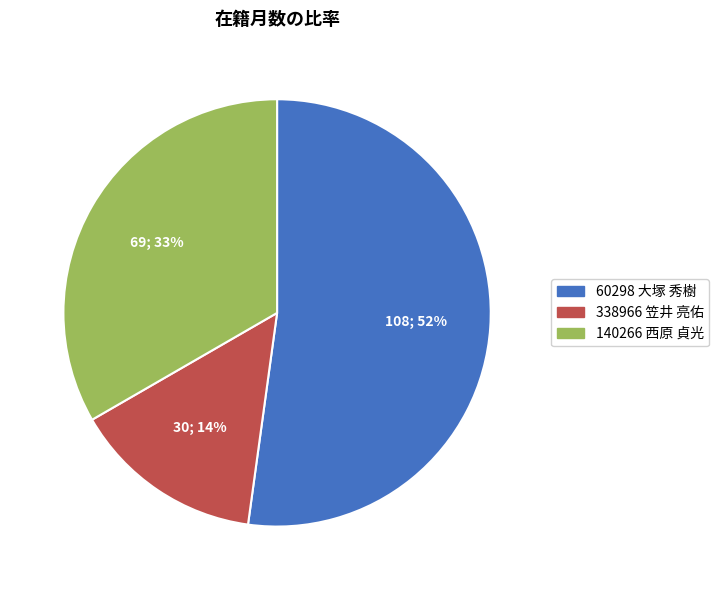

To the nearest percent, what is the difference between the 338966 笠井 亮佑 and 140266 西原 貞光 slice percentages?

19%